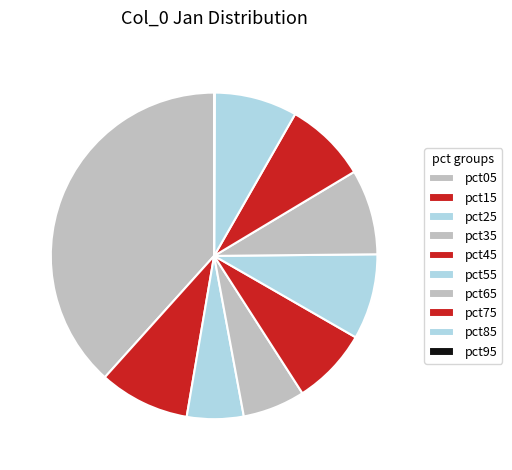

The pct15 slice represents 9% of the pie. True or false?

True